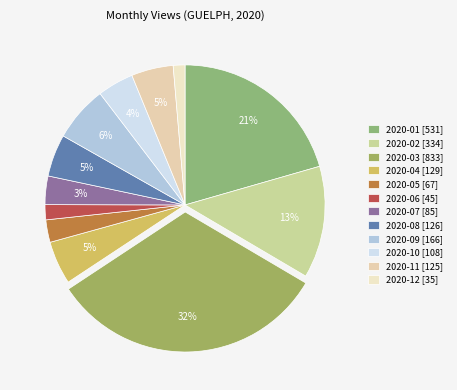

How much of the chart is everything except 2020-12?

98.6%